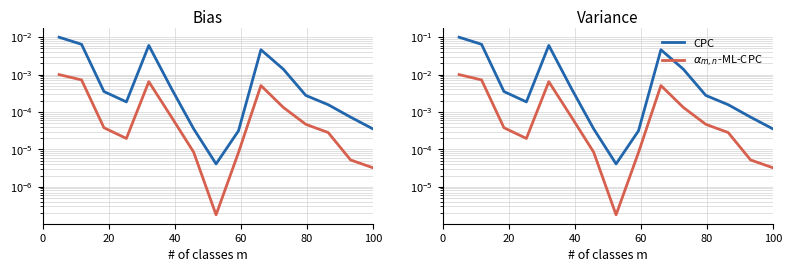

At how many categories does at least one series exceed 0?

15